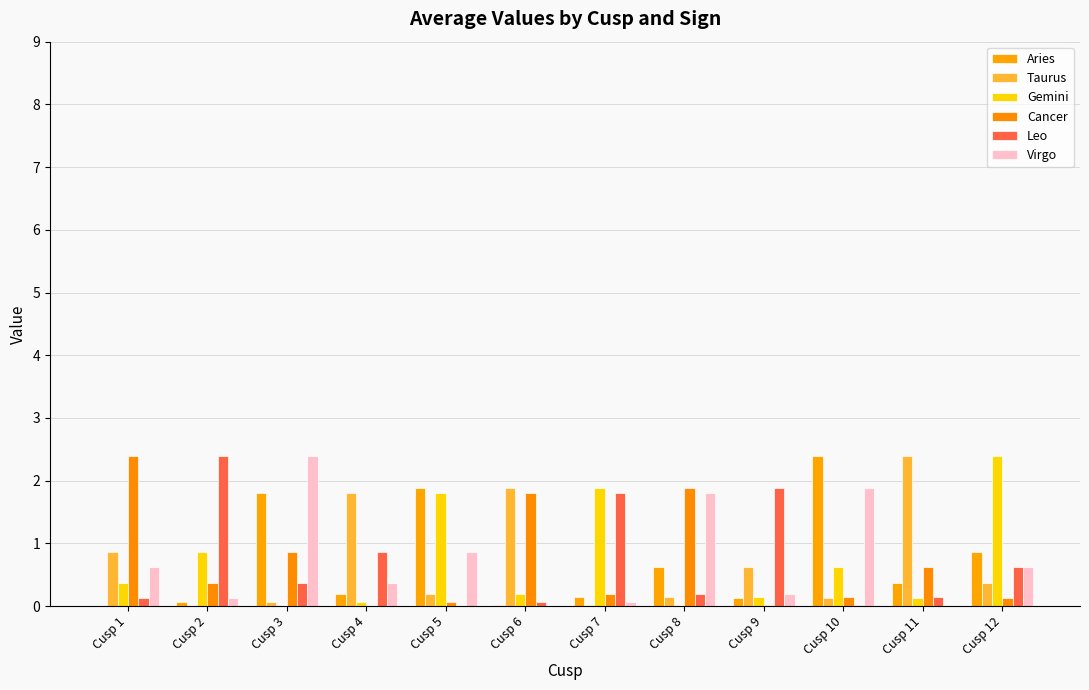

Are the bars grouped side by side (vs. stacked)?

Yes